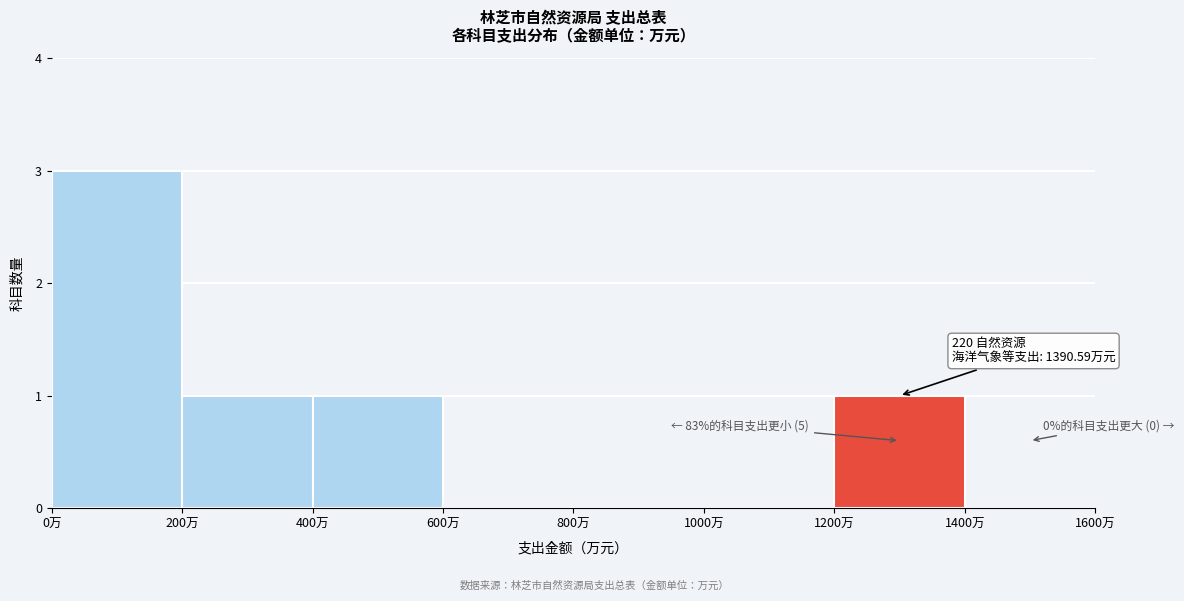

Over which range of the x-axis is the bar tallest?

0 to 200